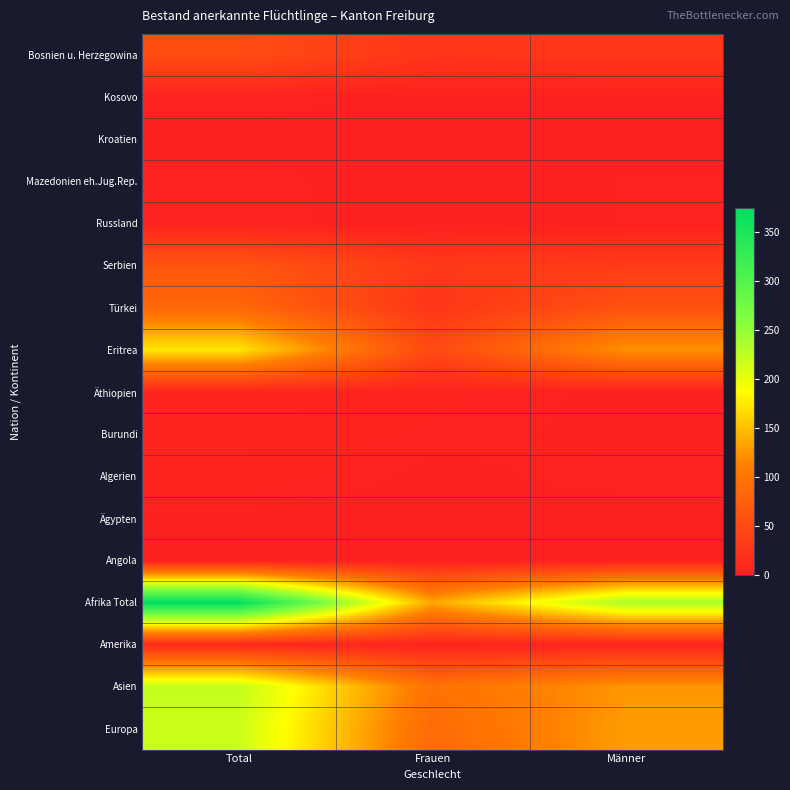

Reading right to left, extract all data points from this chart.

Bosnien u. Herzegowina: Männer=28	Frauen=25	Total=53
Kosovo: Männer=2	Frauen=2	Total=4
Kroatien: Männer=0	Frauen=2	Total=2
Mazedonien eh.Jug.Rep.: Männer=3	Frauen=1	Total=4
Russland: Männer=3	Frauen=1	Total=4
Serbien: Männer=33	Frauen=30	Total=63
Türkei: Männer=59	Frauen=26	Total=85
Eritrea: Männer=124	Frauen=49	Total=173
Äthiopien: Männer=2	Frauen=5	Total=7
Burundi: Männer=2	Frauen=4	Total=6
Algerien: Männer=4	Frauen=2	Total=6
Ägypten: Männer=1	Frauen=1	Total=2
Angola: Männer=1	Frauen=0	Total=1
Afrika Total: Männer=238	Frauen=136	Total=374
Amerika: Männer=6	Frauen=5	Total=11
Asien: Männer=126	Frauen=97	Total=223
Europa: Männer=129	Frauen=88	Total=217